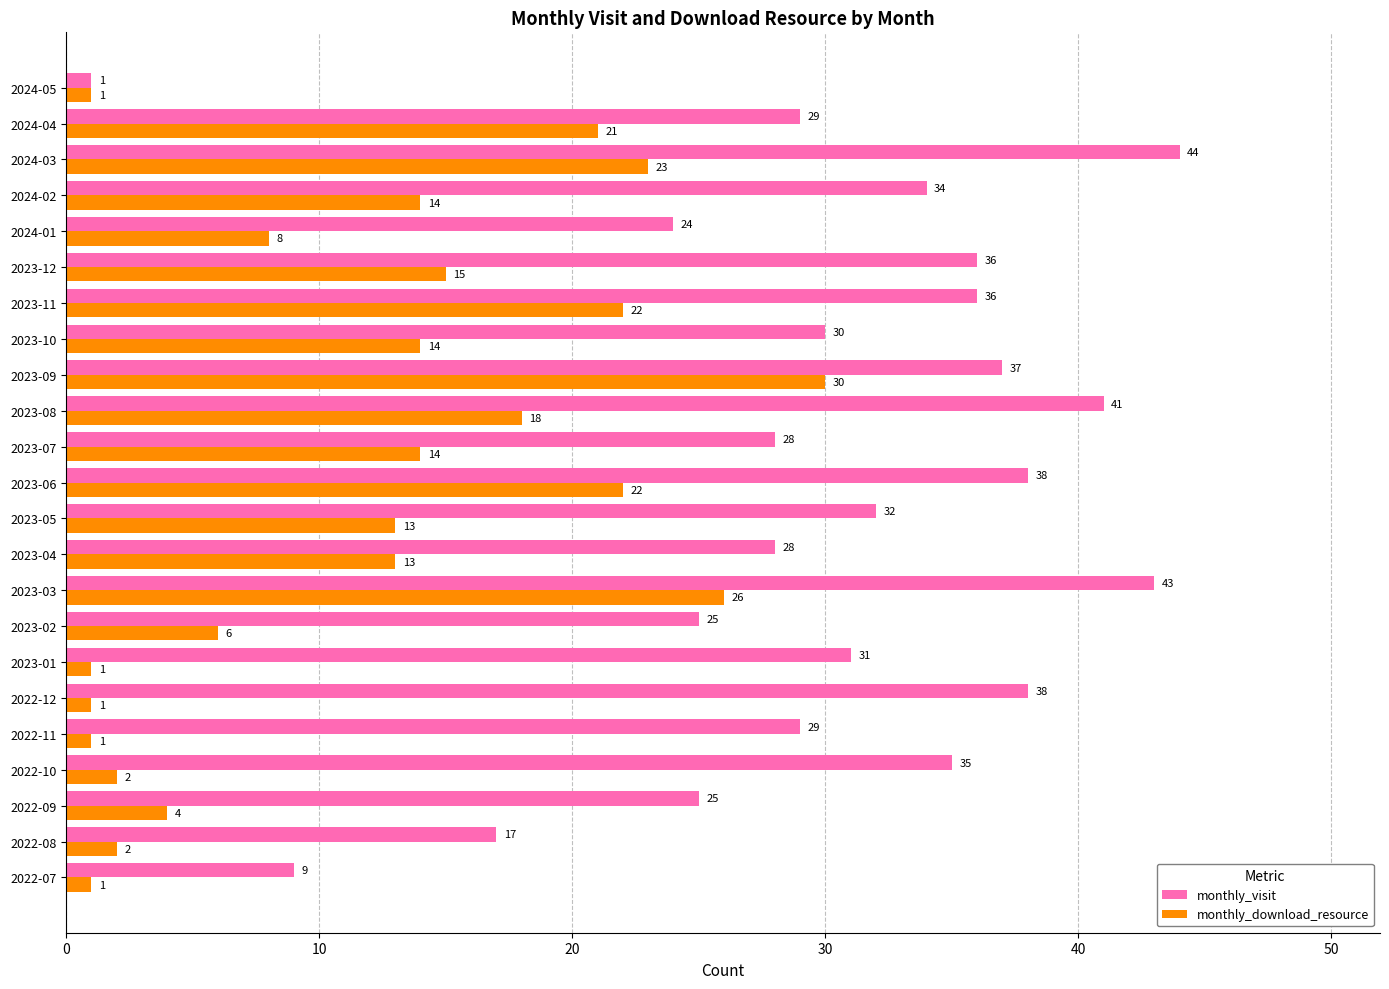

Where is monthly_visit nearest to the value 22?

2024-01